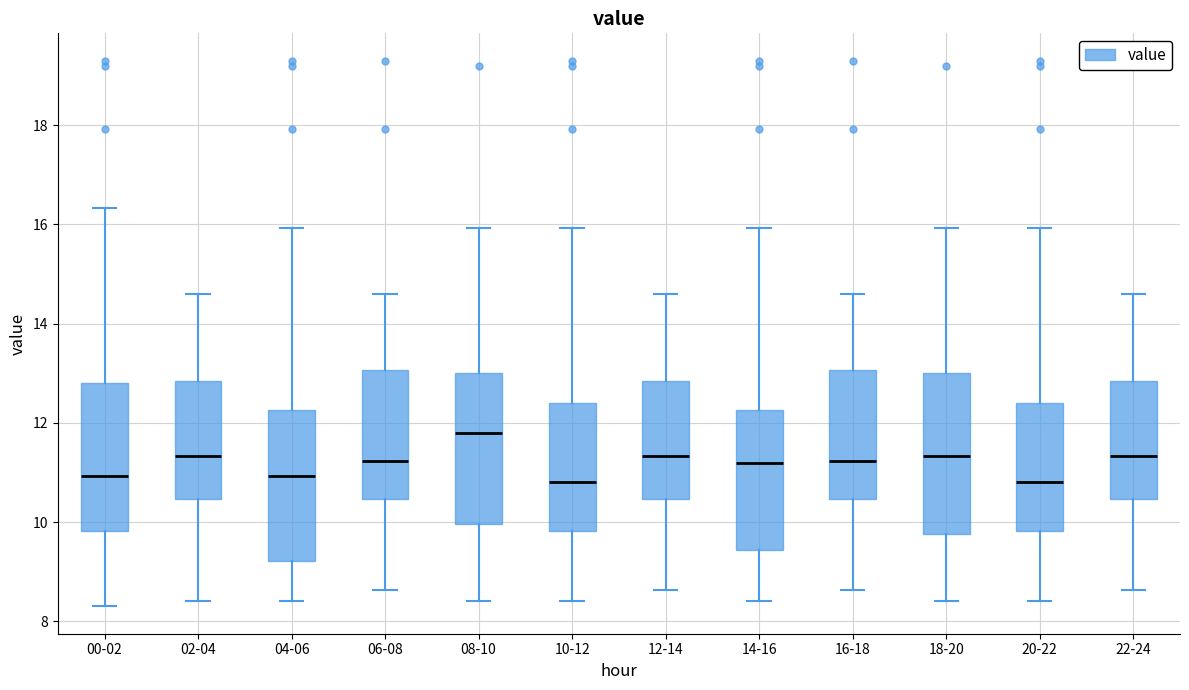

Reading left to right, transcribe this box plot: for each box, give where its median line is, the range the box spans, and where its two whiskers end, as read against the y-axis. The values are not printed on the chart, so give them approximately, as read against the axis.

00-02: median 11.0, box 9.8 to 12.8, whiskers 8.4 to 16.4
02-04: median 11.4, box 10.4 to 12.8, whiskers 8.4 to 14.6
04-06: median 11.0, box 9.2 to 12.2, whiskers 8.4 to 16.0
06-08: median 11.2, box 10.4 to 13.0, whiskers 8.6 to 14.6
08-10: median 11.8, box 10.0 to 13.0, whiskers 8.4 to 16.0
10-12: median 10.8, box 9.8 to 12.4, whiskers 8.4 to 16.0
12-14: median 11.4, box 10.4 to 12.8, whiskers 8.6 to 14.6
14-16: median 11.2, box 9.4 to 12.2, whiskers 8.4 to 16.0
16-18: median 11.2, box 10.4 to 13.0, whiskers 8.6 to 14.6
18-20: median 11.4, box 9.8 to 13.0, whiskers 8.4 to 16.0
20-22: median 10.8, box 9.8 to 12.4, whiskers 8.4 to 16.0
22-24: median 11.4, box 10.4 to 12.8, whiskers 8.6 to 14.6